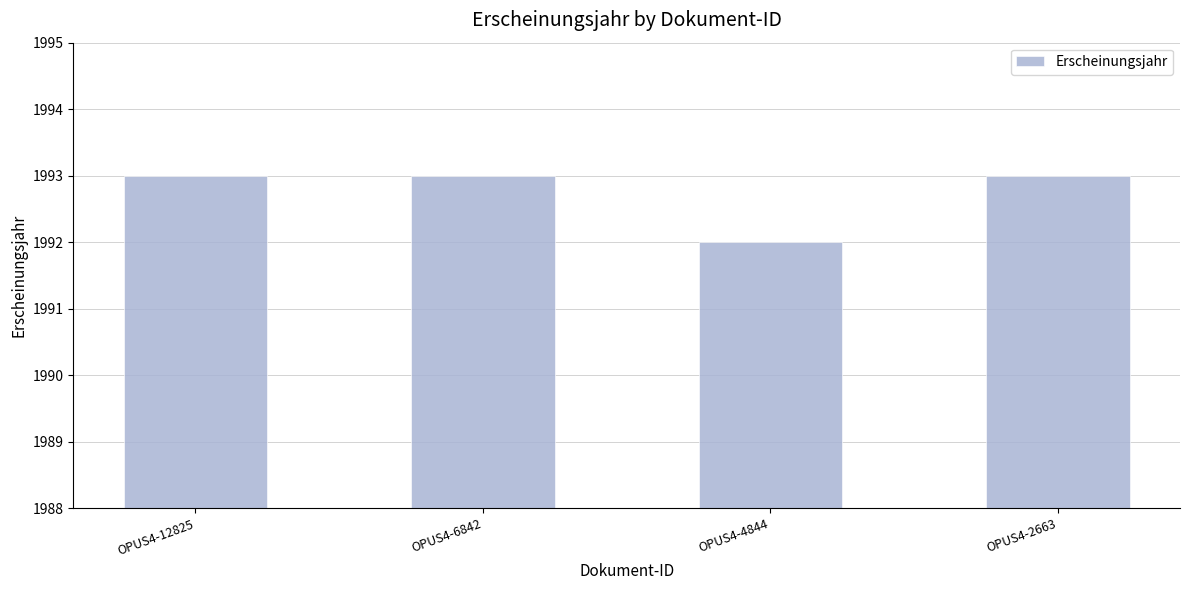

What is the sum of the values at OPUS4-6842 and OPUS4-4844?

3985